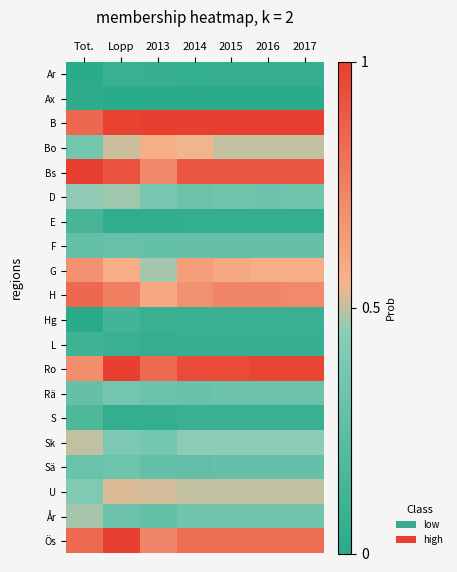

At which category is the sum across all series the highest?

Lopp